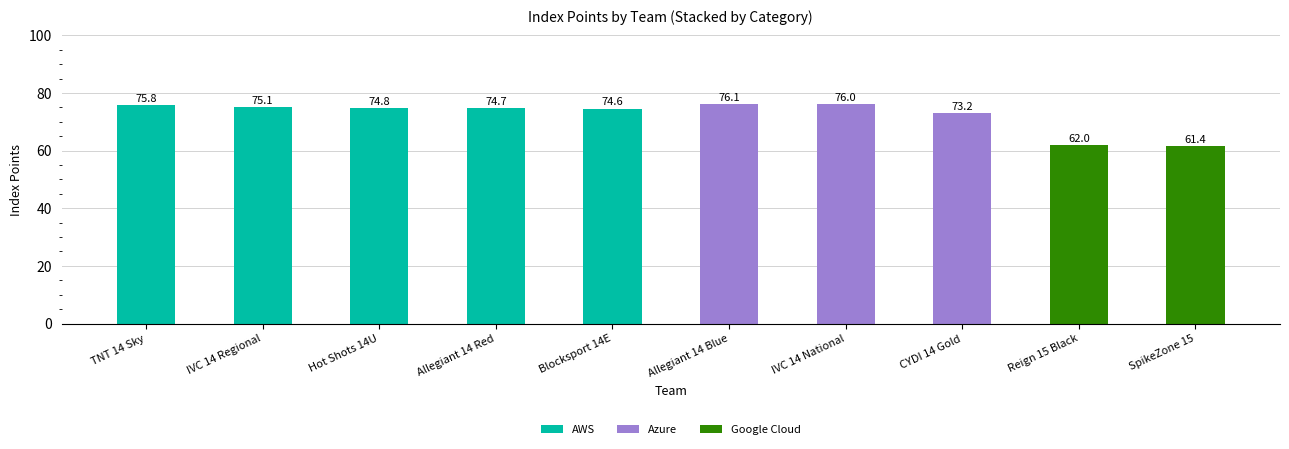

True or false: AWS has a value of -26.3 at Reign 15 Black.

False